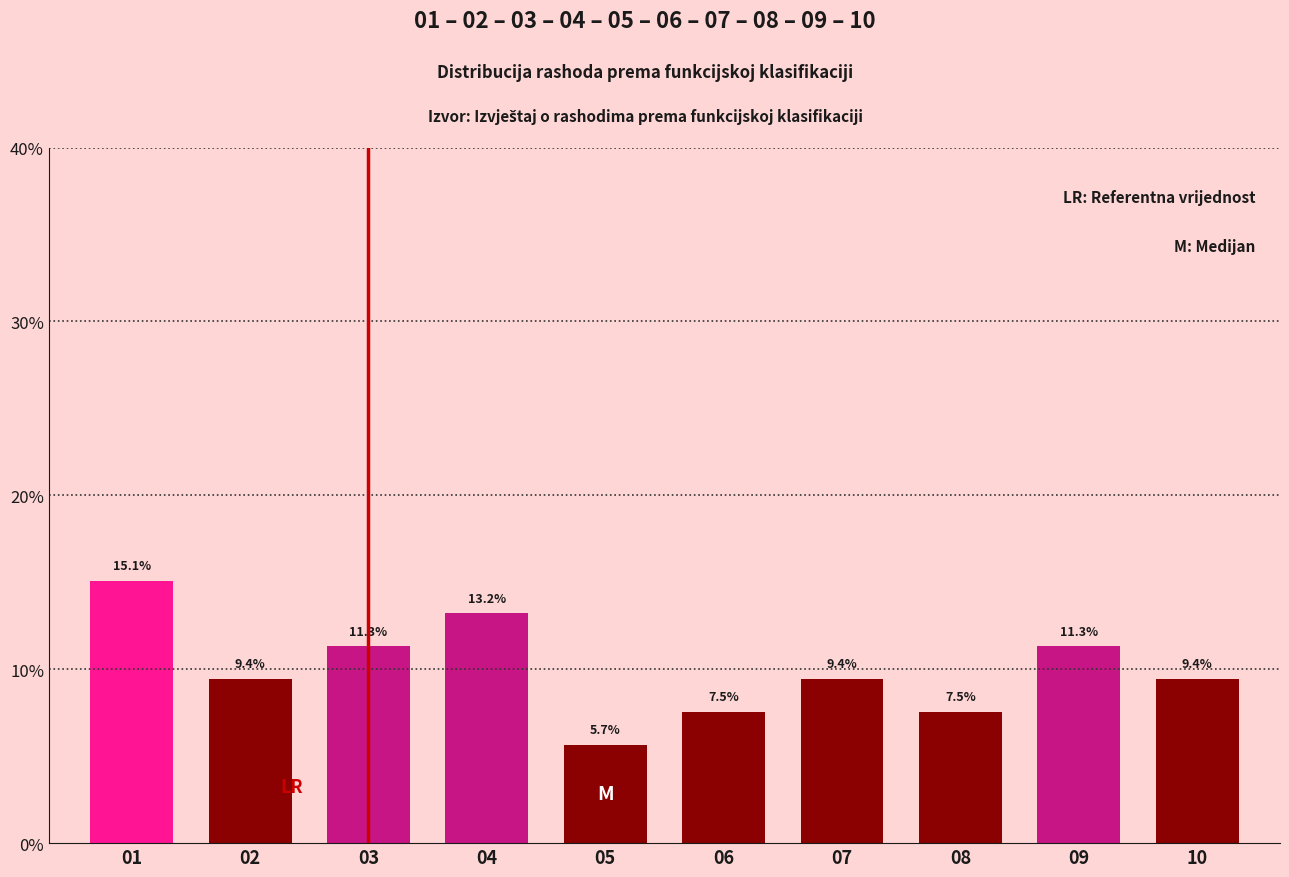

Reading left to right, extract all data points from this chart.

01=15.1	02=9.4	03=11.3	04=13.2	05=5.7	06=7.5	07=9.4	08=7.5	09=11.3	10=9.4